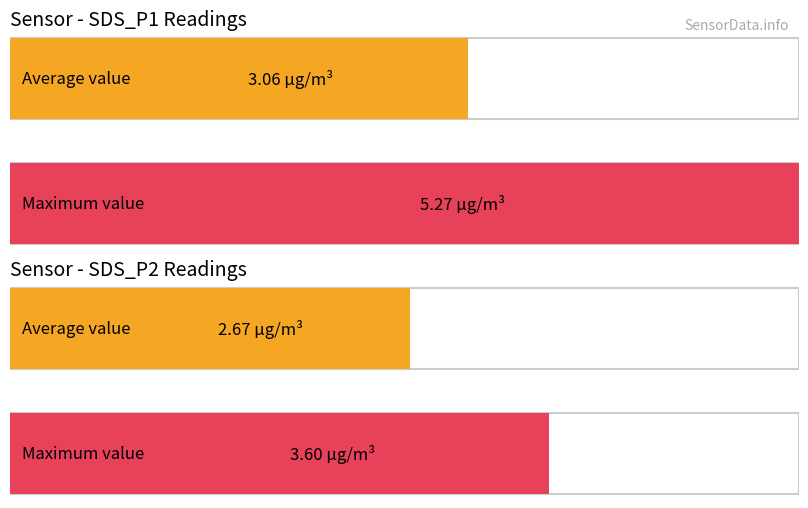

True or false: SDS_P2 has a value of 3.8 at 0.

False